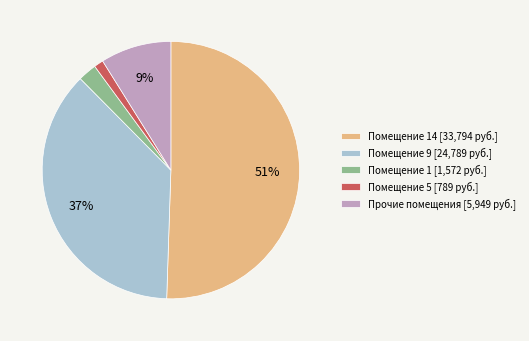

Which category has the biggest portion of the pie?

Помещение 14 [33,794 руб.]